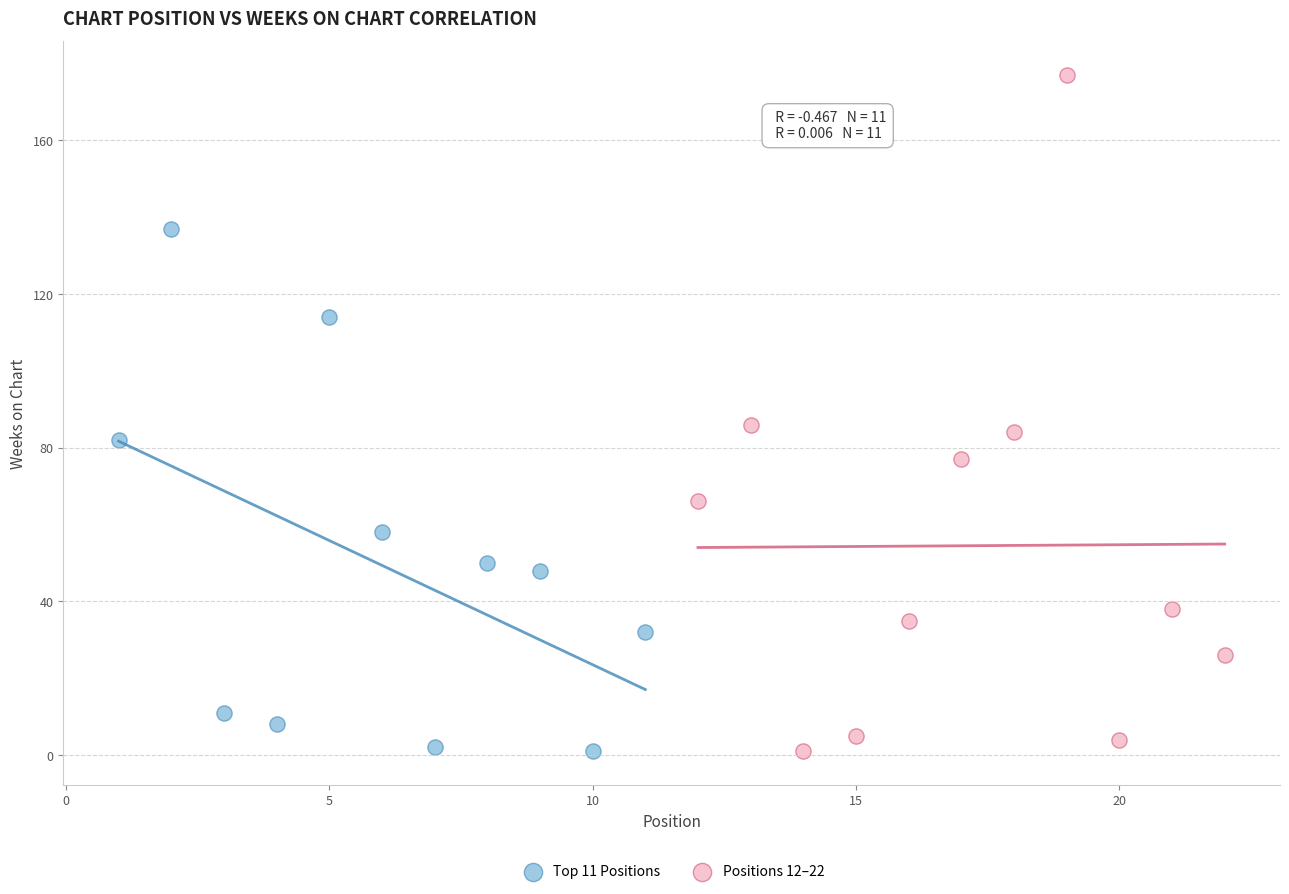

Which series has the widest spread of Y values?

Positions 12–22